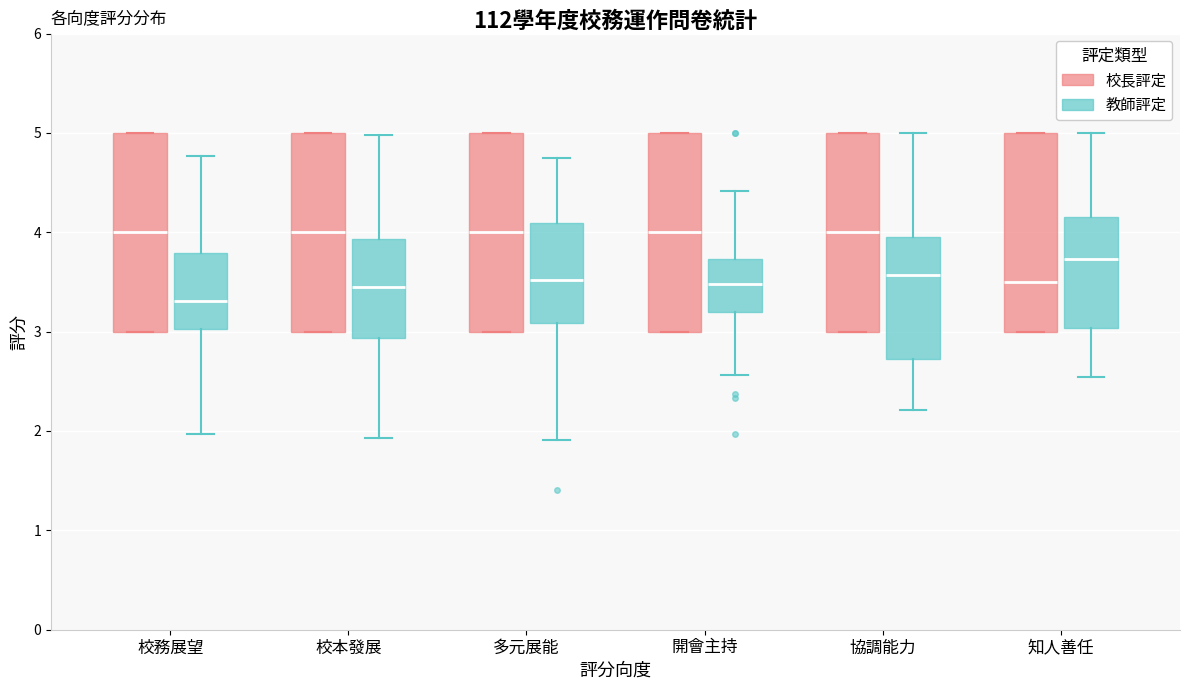

Reading left to right, read every box against the y-axis: the position of its median line, the range the box covers, and the ends of its whiskers. The values are not printed on the chart, so give them approximately, as read against the axis.

校務展望 (校長評定): median 4.0, box 3.0 to 5.0, whiskers 3.0 to 5.0
校務展望 (教師評定): median 3.3, box 3.0 to 3.8, whiskers 2.0 to 4.8
校本發展 (校長評定): median 4.0, box 3.0 to 5.0, whiskers 3.0 to 5.0
校本發展 (教師評定): median 3.4, box 2.9 to 3.9, whiskers 1.9 to 5.0
多元展能 (校長評定): median 4.0, box 3.0 to 5.0, whiskers 3.0 to 5.0
多元展能 (教師評定): median 3.5, box 3.1 to 4.1, whiskers 1.9 to 4.8
開會主持 (校長評定): median 4.0, box 3.0 to 5.0, whiskers 3.0 to 5.0
開會主持 (教師評定): median 3.5, box 3.2 to 3.7, whiskers 2.6 to 4.4
協調能力 (校長評定): median 4.0, box 3.0 to 5.0, whiskers 3.0 to 5.0
協調能力 (教師評定): median 3.6, box 2.7 to 4.0, whiskers 2.2 to 5.0
知人善任 (校長評定): median 3.5, box 3.0 to 5.0, whiskers 3.0 to 5.0
知人善任 (教師評定): median 3.7, box 3.0 to 4.2, whiskers 2.5 to 5.0